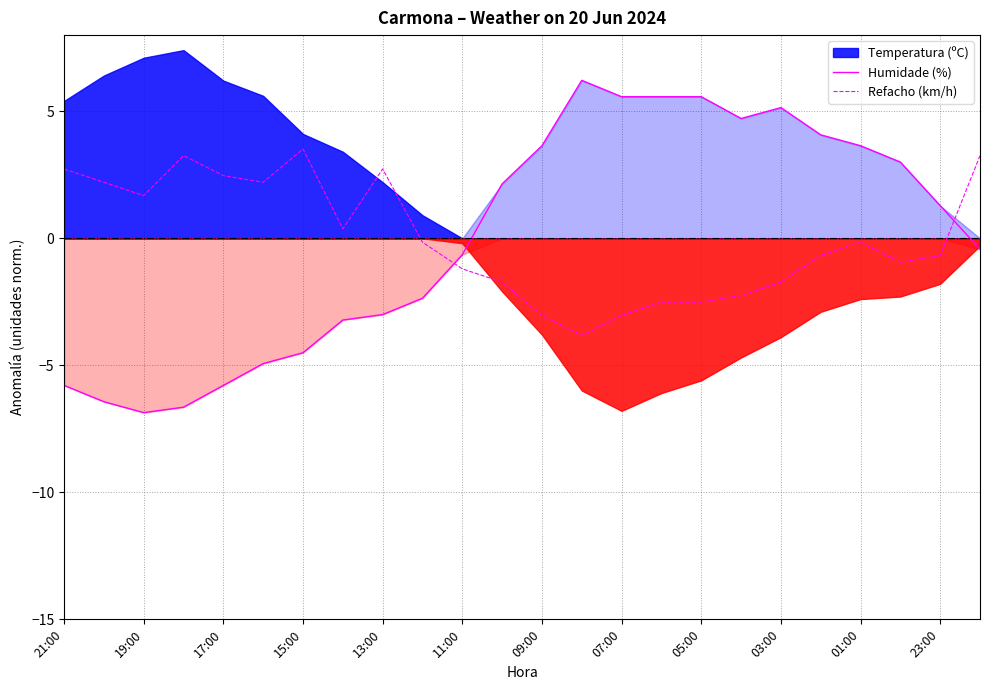

How many data points in Refacho (km/h) are less than 0?

14